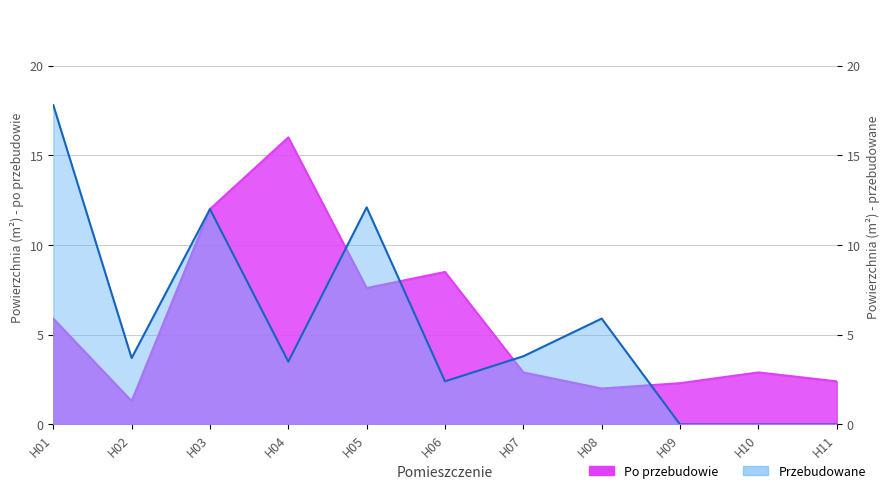

Which series has the largest total across all categories?

Pomieszczenia po przebudowie